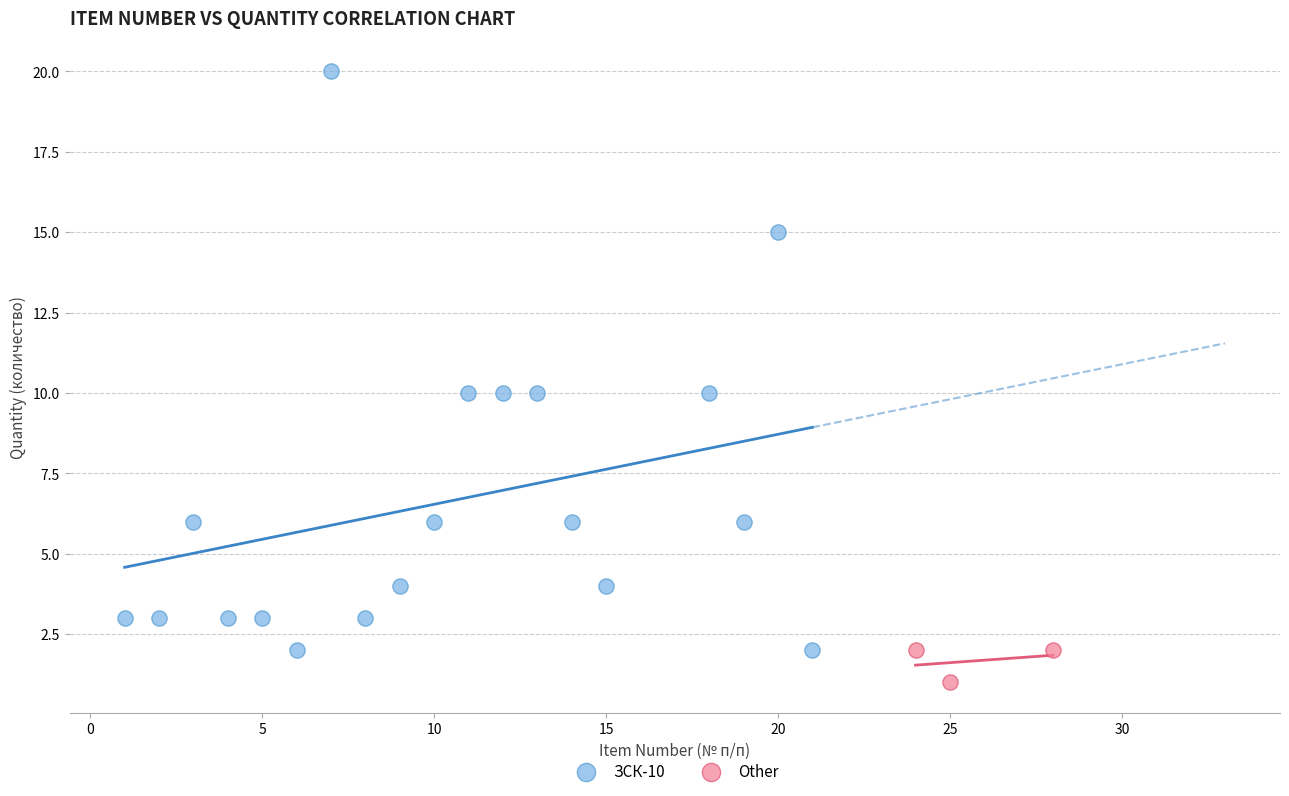

Which series reaches the maximum Y coordinate?

ЗСК-10